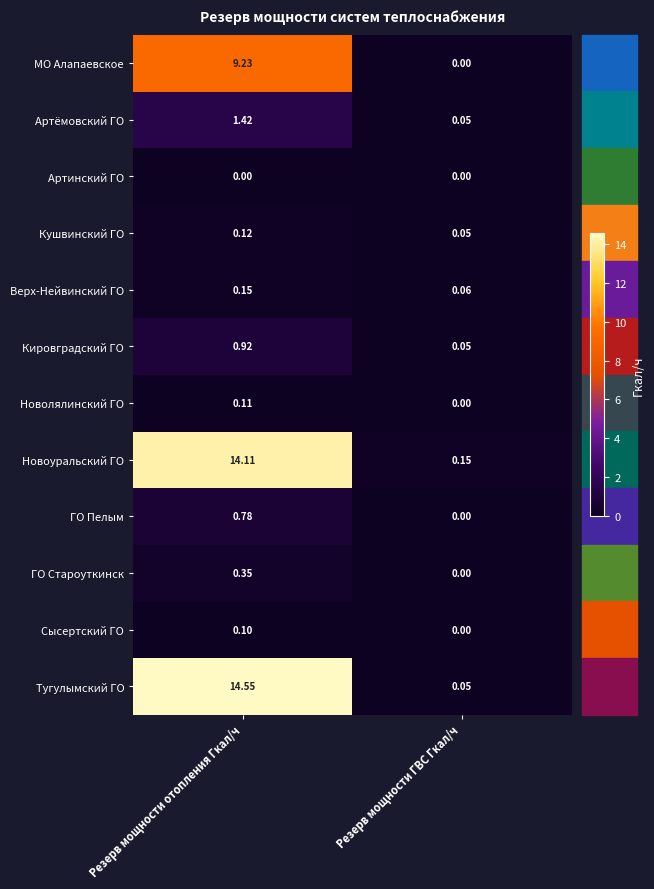

Rank the series at Резерв мощности отопления Гкал/ч from highest to lowest value.

Тугулымский ГО, Новоуральский ГО, МО Алапаевское, Артёмовский ГО, Кировградский ГО, ГО Пелым, ГО Староуткинск, Верх-Нейвинский ГО, Кушвинский ГО, Новолялинский ГО, Сысертский ГО, Артинский ГО